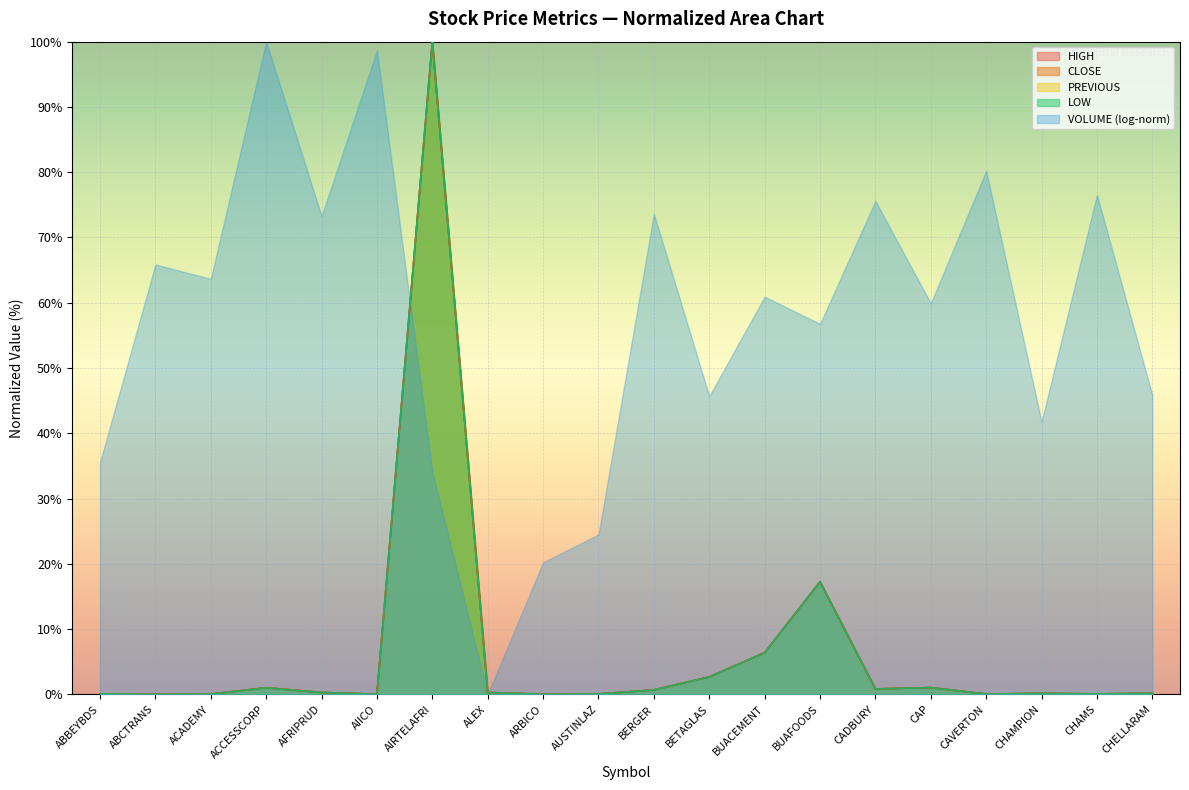

What position from the left is CHAMPION?

18